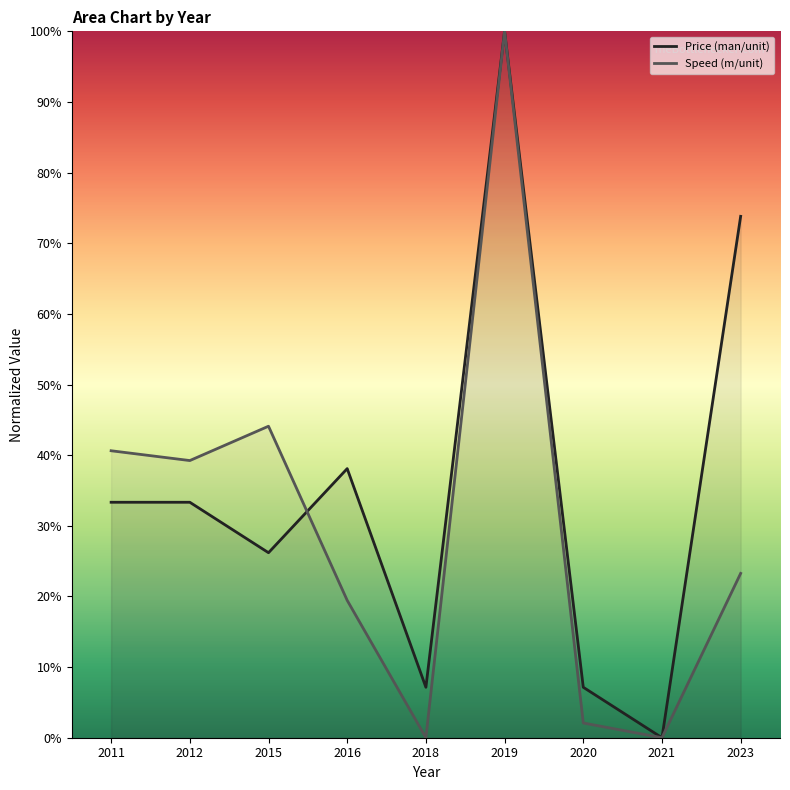

Where do Speed (m/unit) and Price (man/unit) first cross each other?

2015 and 2016